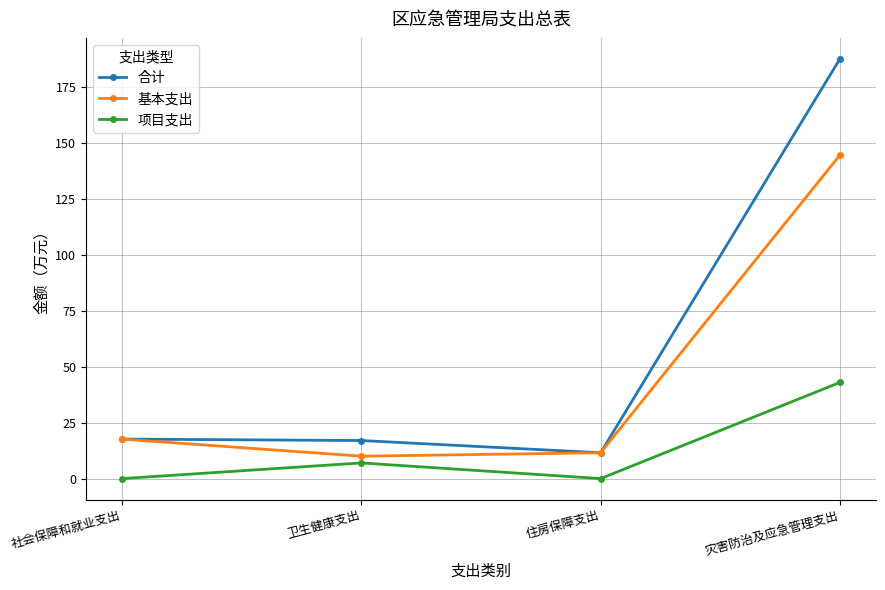

Rank the series by their average value, from highest to lowest.

合计, 基本支出, 项目支出